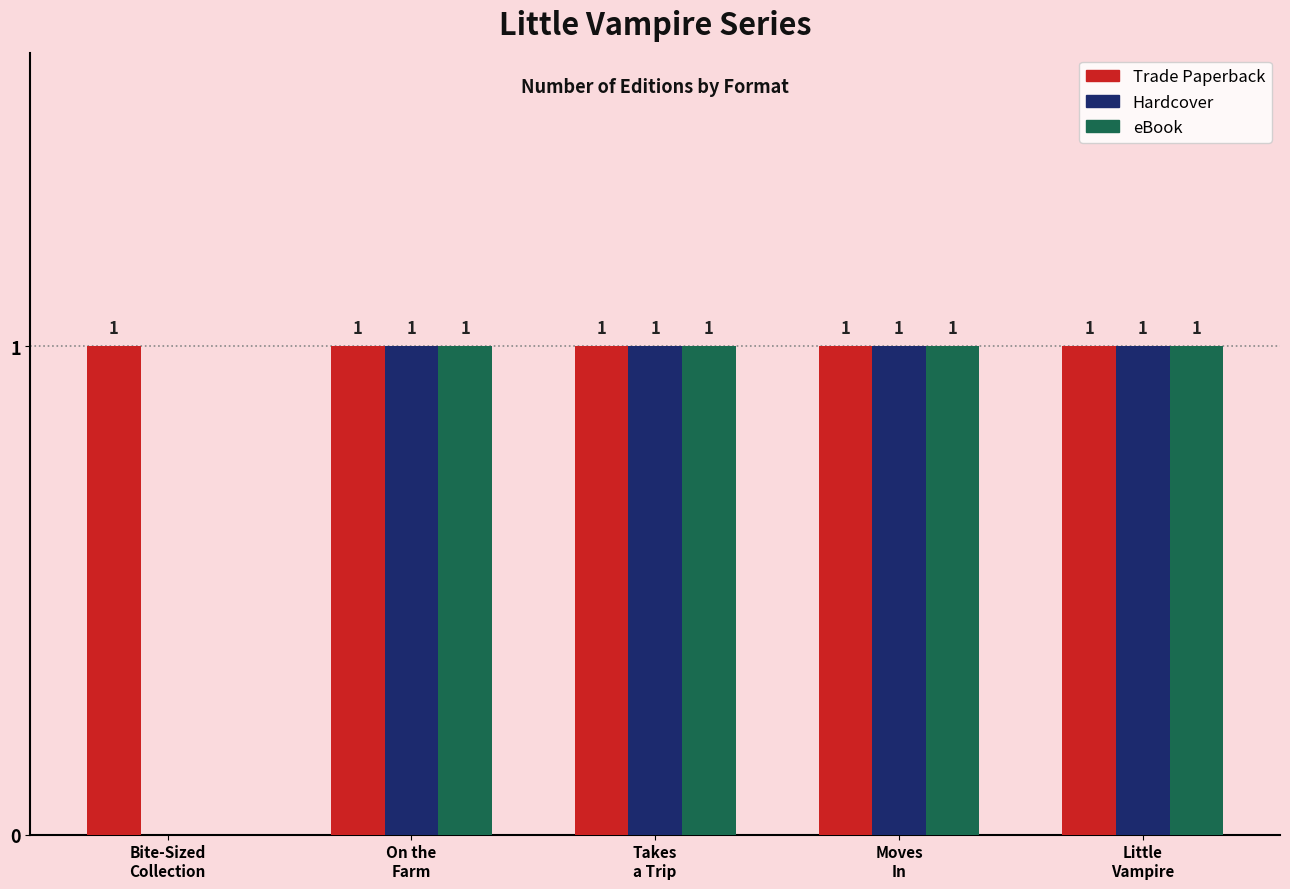

Are the bars grouped side by side (vs. stacked)?

Yes